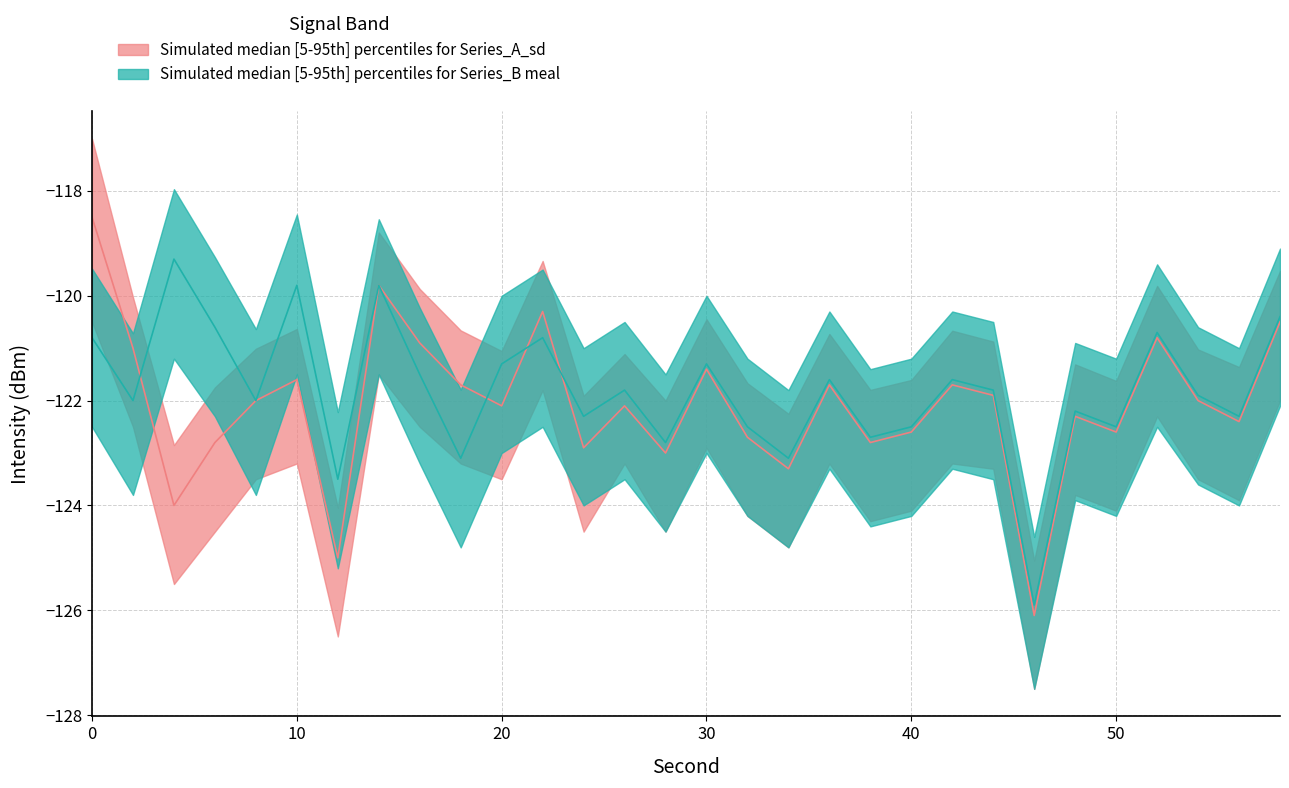

What is the difference between the second highest and second lowest values in the intensity_upper series?

5.3